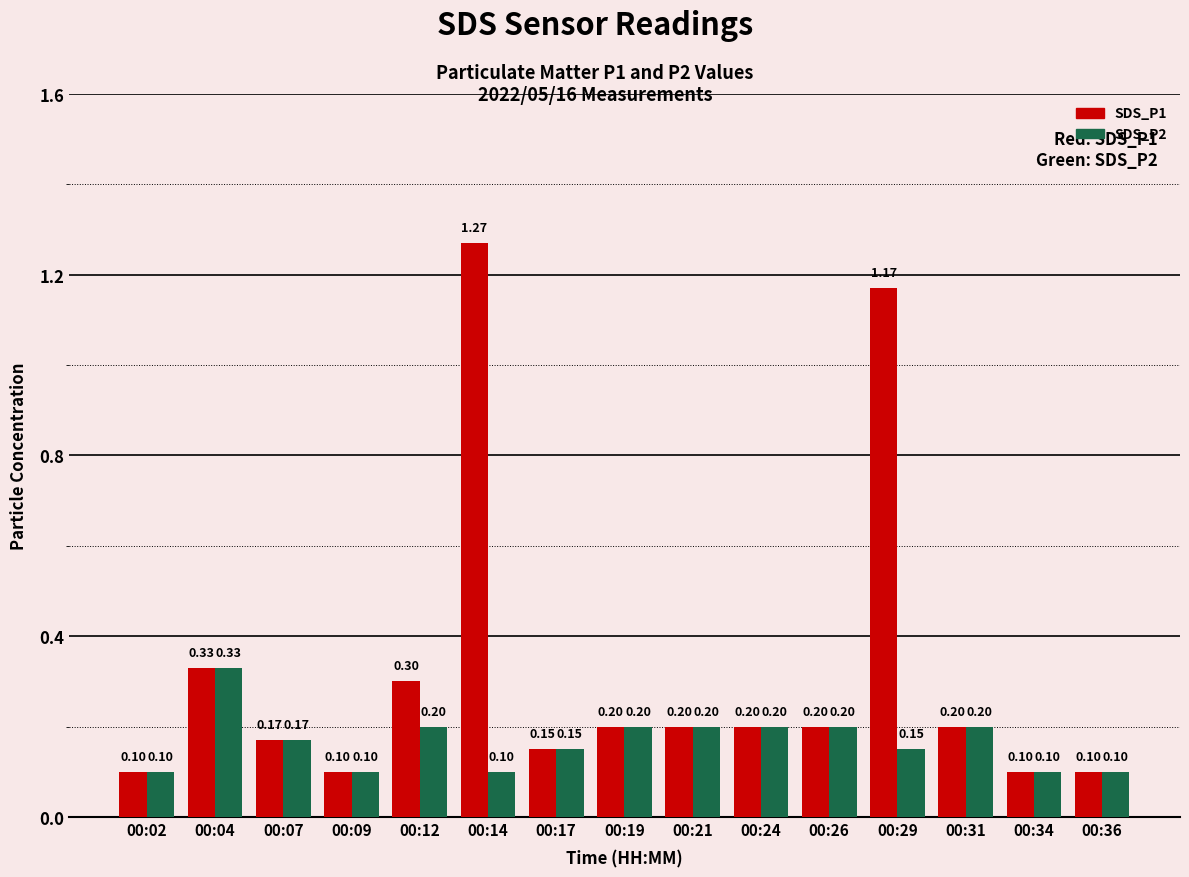

Which series has the largest total across all categories?

SDS_P1